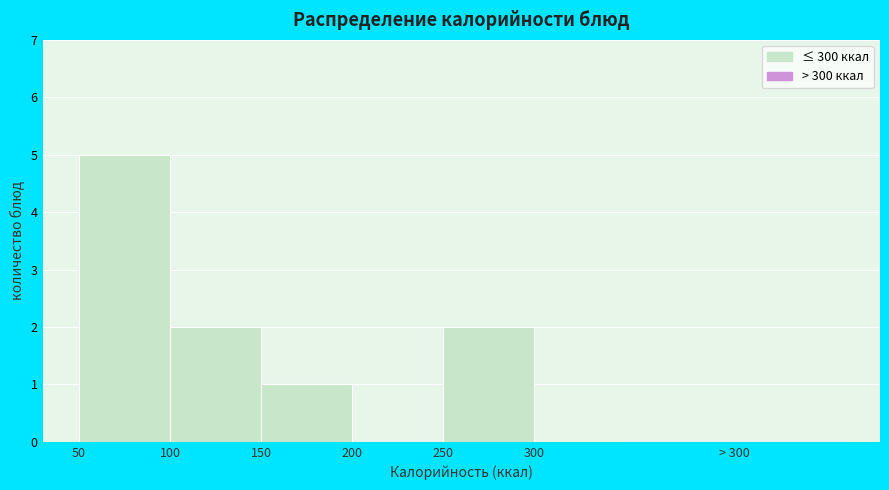

Reading left to right, transcribe all the data shown in this chart.

50=5	100=2	150=1	200=0	250=2